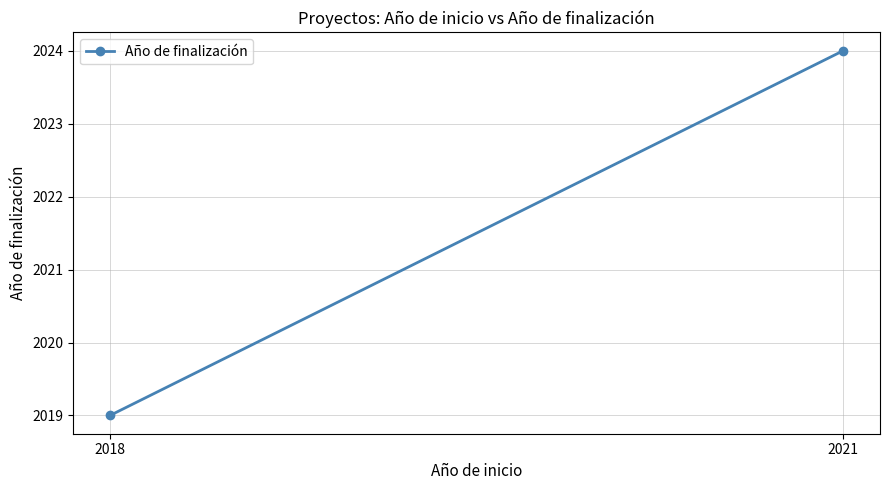

Reading left to right, list all the values displayed in this chart.

2021=2024	2018=2019